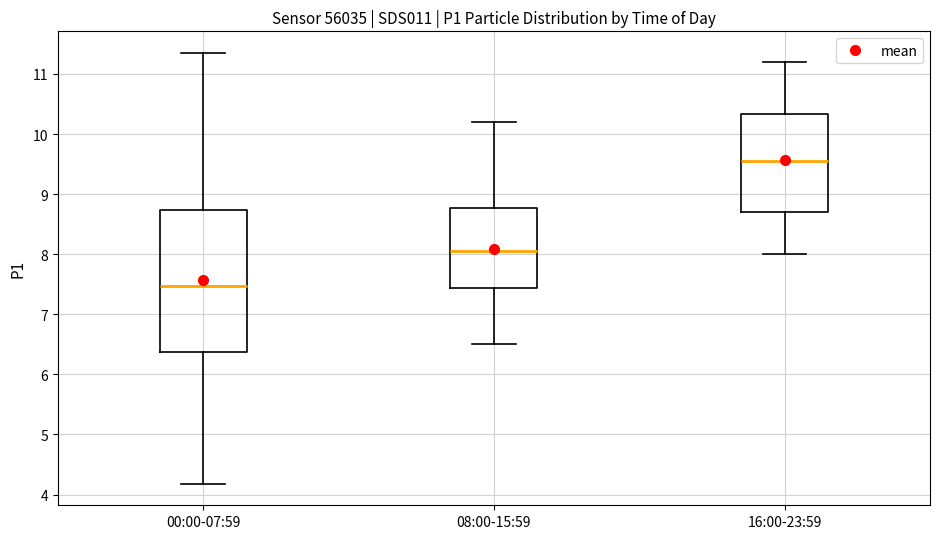

Reading left to right, read every box against the y-axis: the position of its median line, the range the box covers, and the ends of its whiskers. The values are not printed on the chart, so give them approximately, as read against the axis.

00:00-07:59: median 7.5, box 6.4 to 8.7, whiskers 4.2 to 11.4
08:00-15:59: median 8.1, box 7.4 to 8.8, whiskers 6.5 to 10.2
16:00-23:59: median 9.6, box 8.7 to 10.3, whiskers 8.0 to 11.2